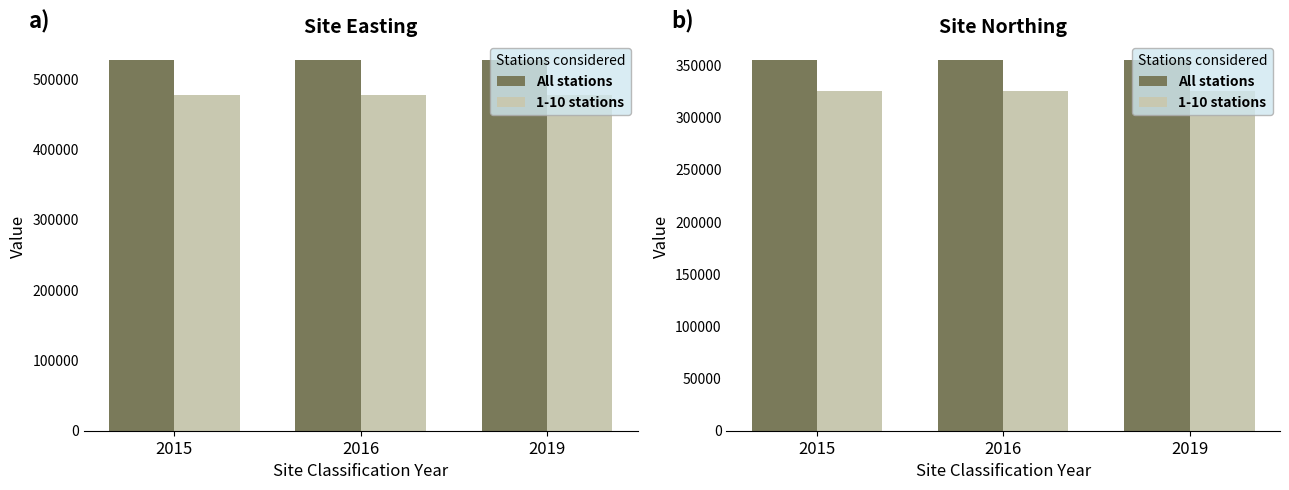

What is the smallest value displayed?

325400